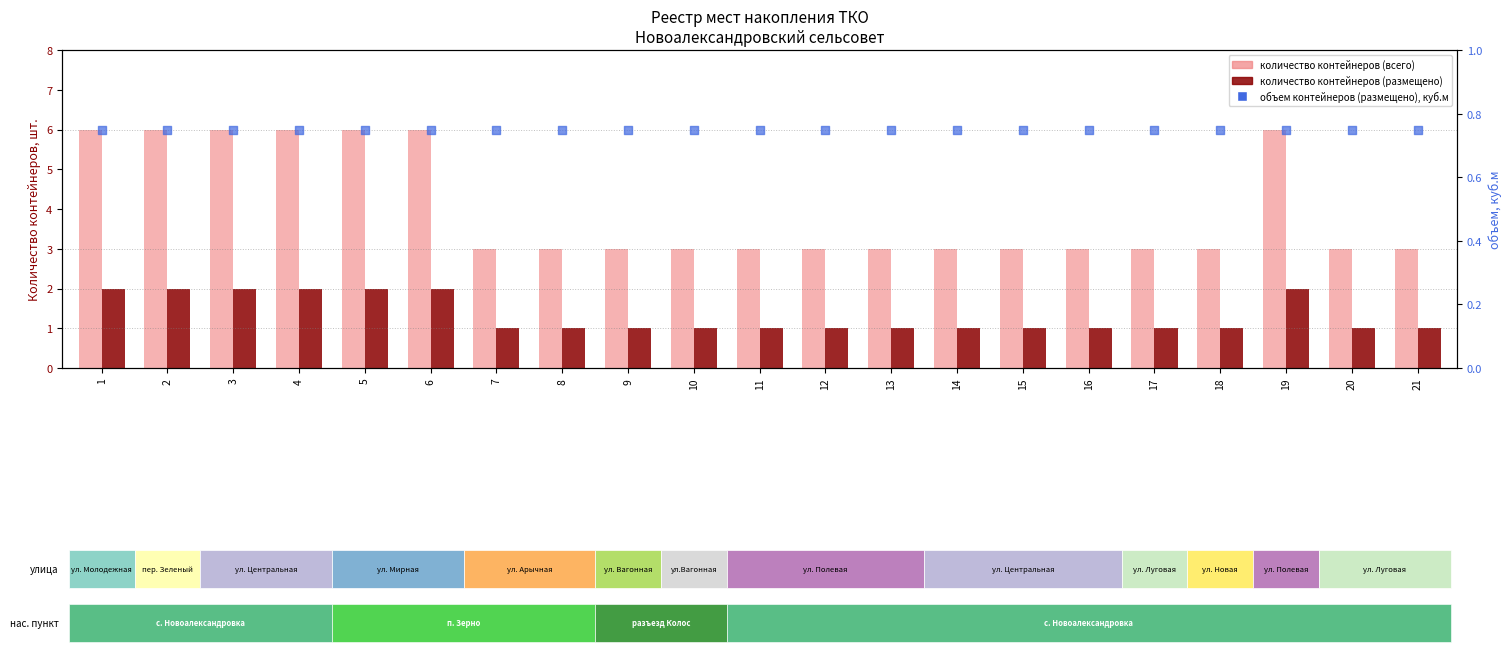

Which series has the widest spread of Y values?

количество контейнеров (всего)